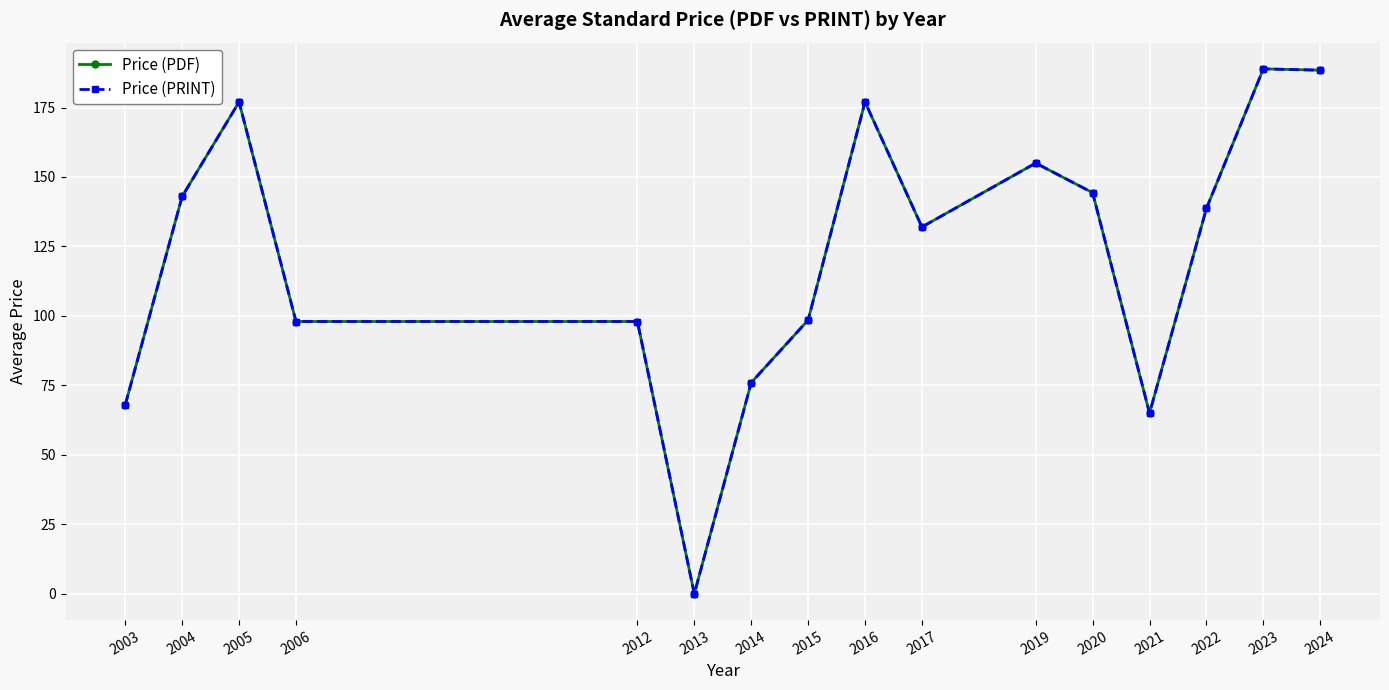

Reading left to right, extract all data points from this chart.

Price (PDF): 2003=68.0	2004=143.0	2005=177.0	2006=98.0	2012=98.0	2013=0.0	2014=76.0	2015=98.5	2016=177.0	2017=132.0	2019=155.0	2020=144.3	2021=65.0	2022=138.7	2023=188.9	2024=188.4
Price (PRINT): 2003=68.0	2004=143.0	2005=177.0	2006=98.0	2012=98.0	2013=0.0	2014=76.0	2015=98.5	2016=177.0	2017=132.0	2019=155.0	2020=144.3	2021=65.0	2022=138.7	2023=188.9	2024=188.4